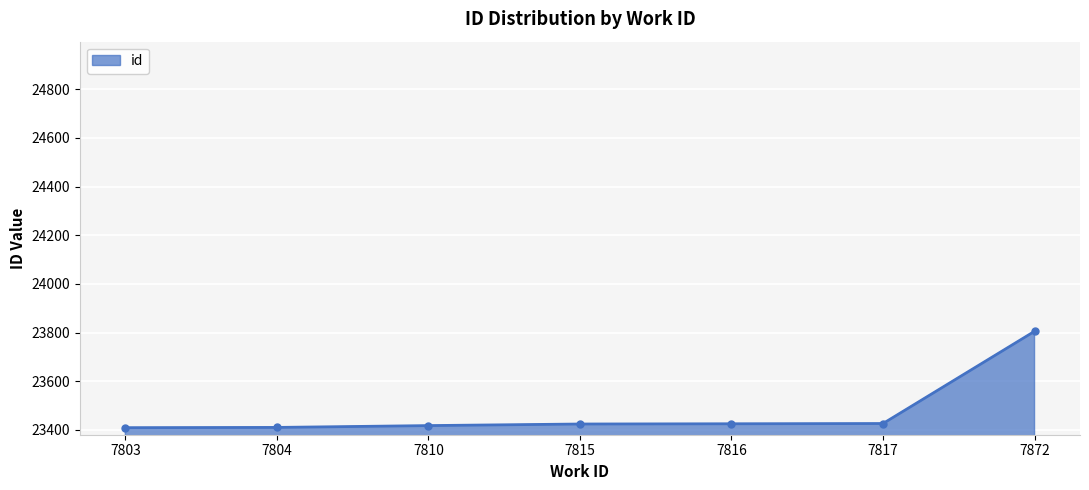

What is the ratio of the value at 7817 to the value at 7810?

1.0